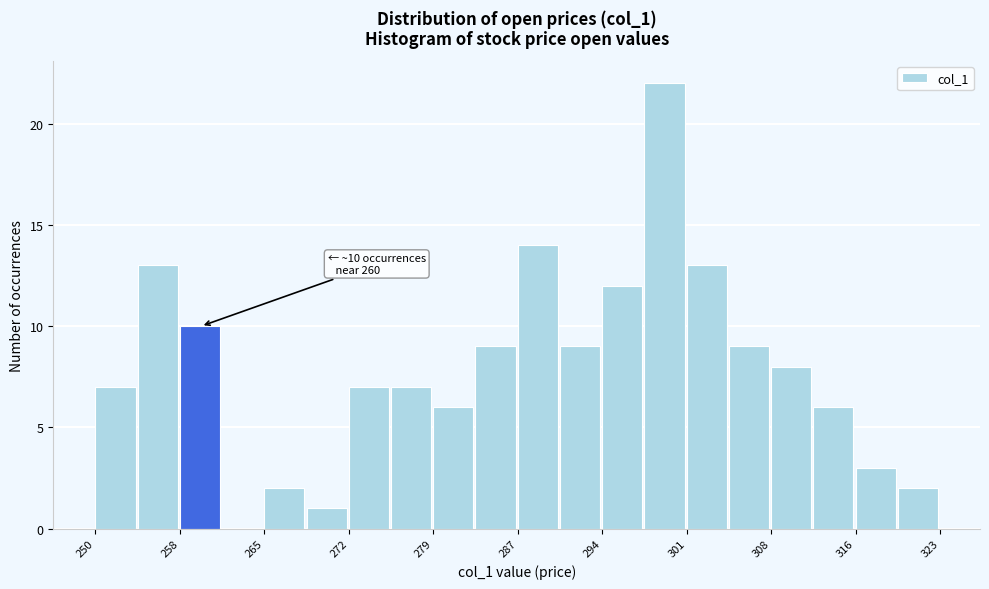

Around what value on the x-axis is the tallest bar? Give the approximate position of its centre, as read against the axis.

299